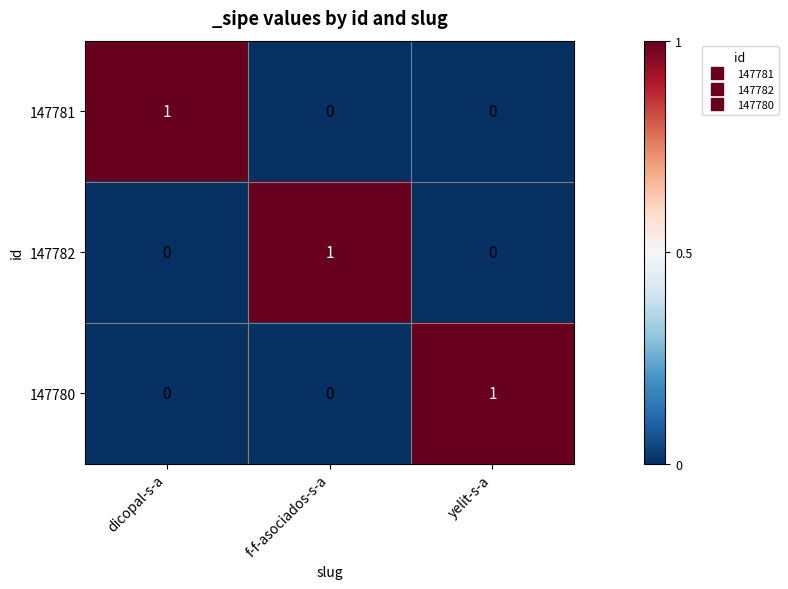

How many 147781 values are between 0 and 1?

3